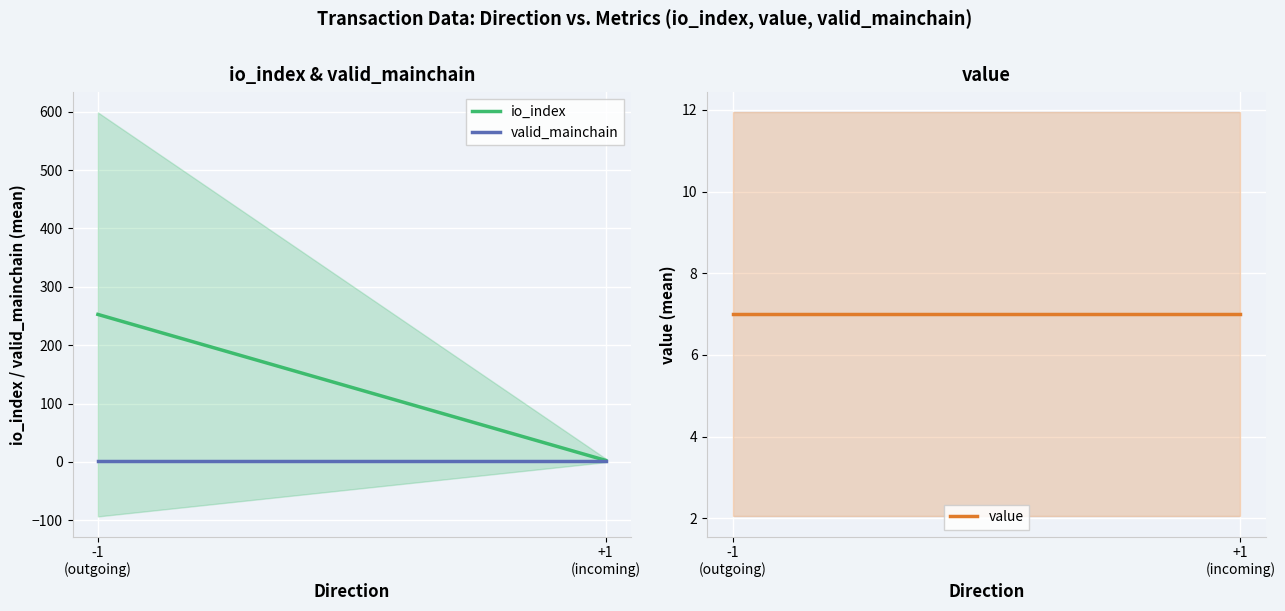

What are all the series names shown in the legend?

io_index, valid_mainchain, value